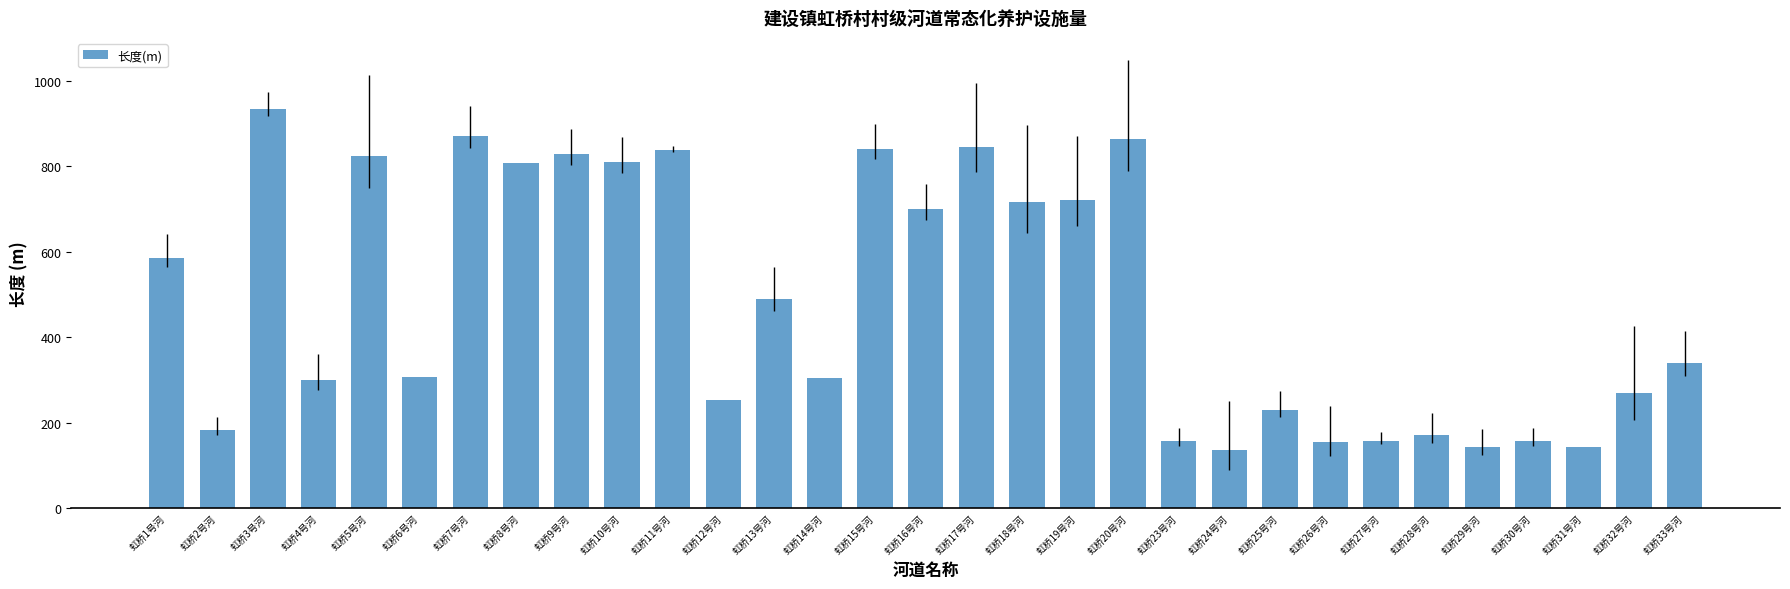

Is it true that the value at 虹桥30号河 is 158?

True